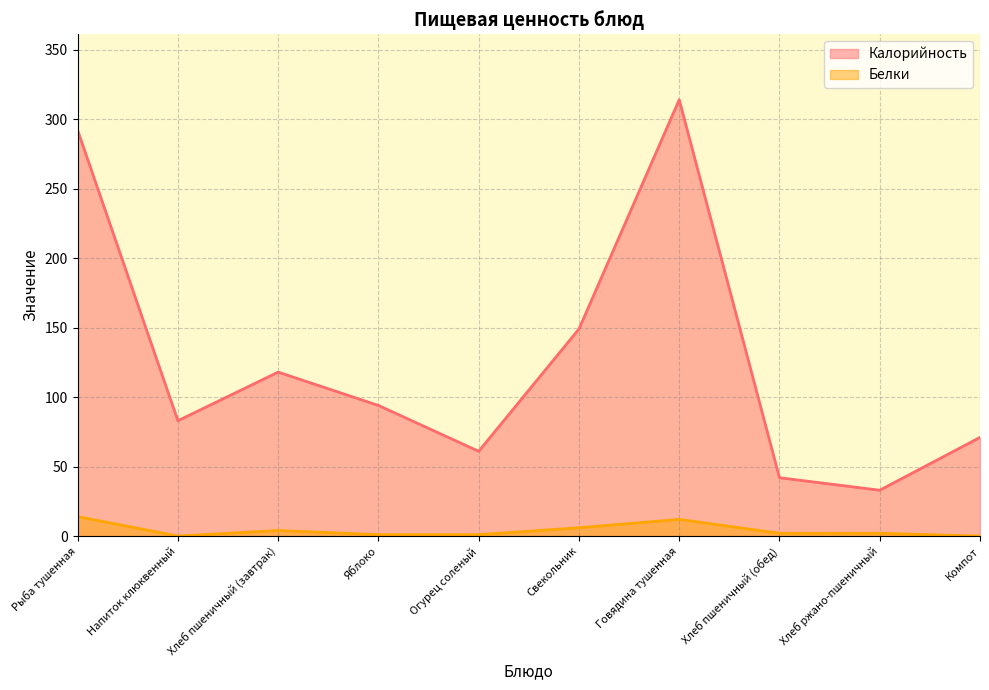

How many categories are shown in the chart?

10